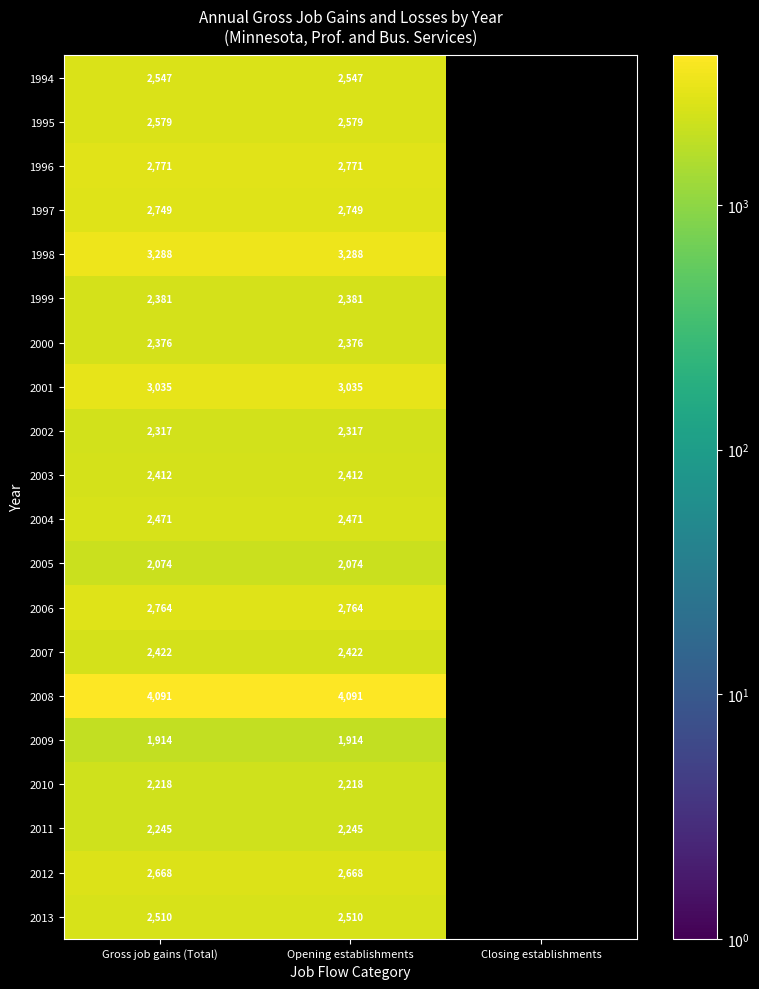

At Opening establishments, list the series in order from largest to smallest.

2008, 1998, 2001, 1996, 2006, 1997, 2012, 1995, 1994, 2013, 2004, 2007, 2003, 1999, 2000, 2002, 2011, 2010, 2005, 2009